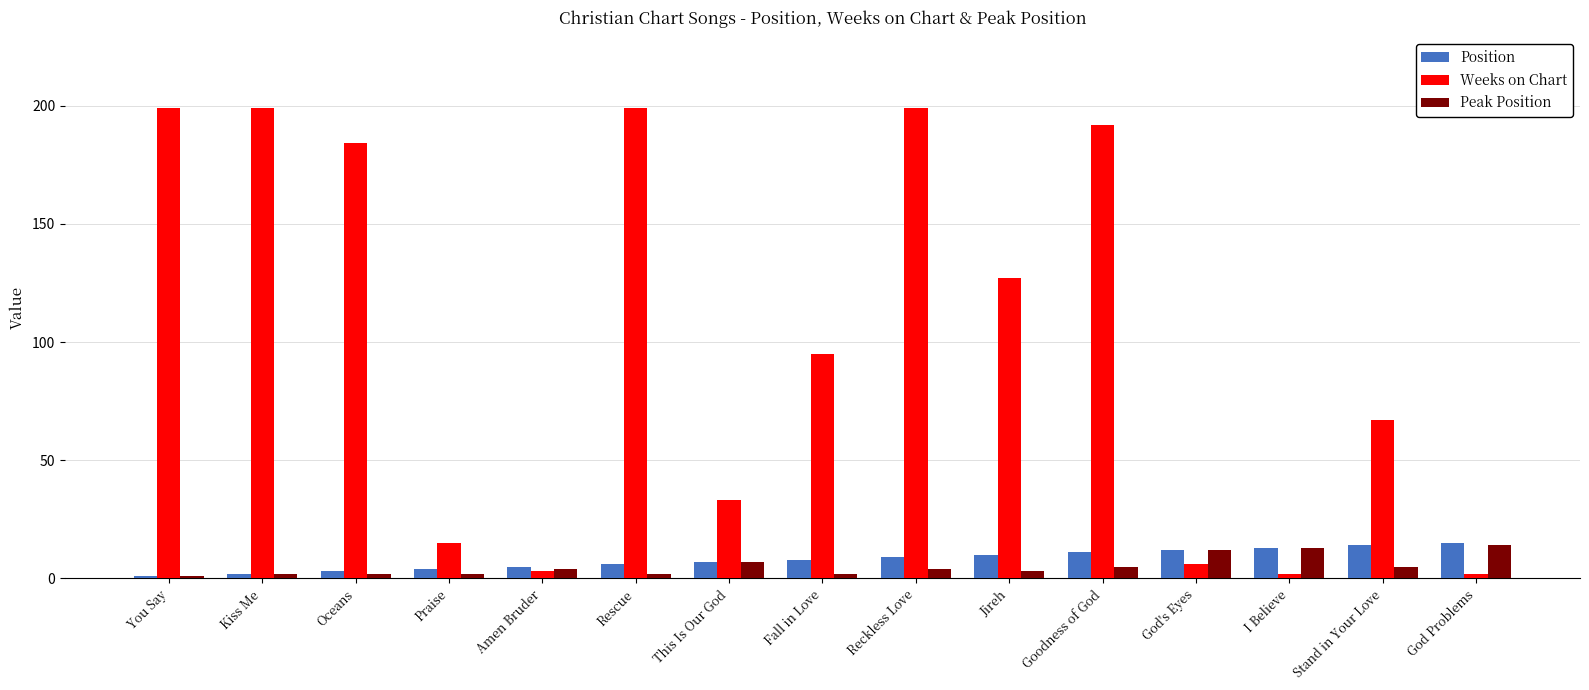

What position from the left is Fall in Love?

8